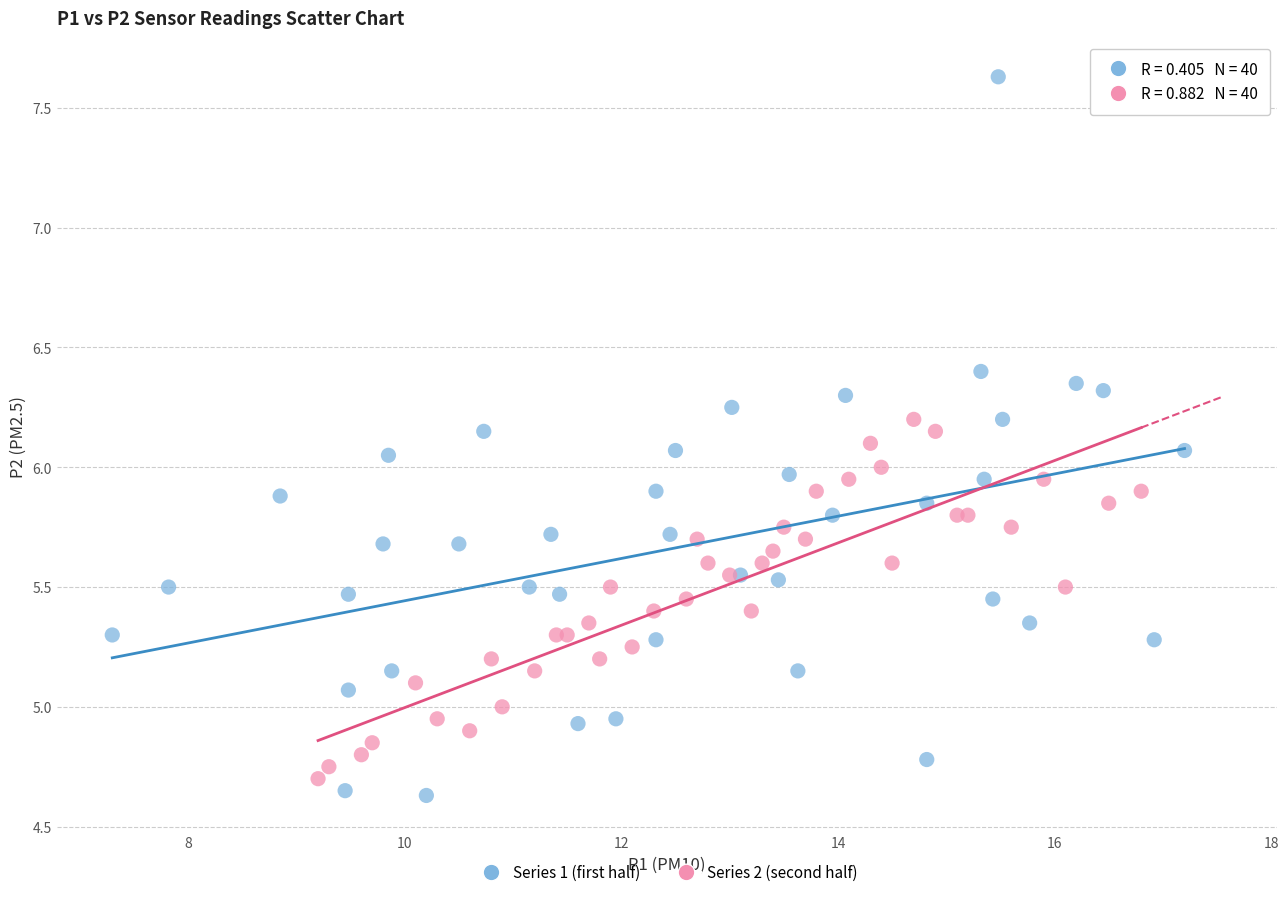

Which series has the widest spread of Y values?

Series 1 (first half)